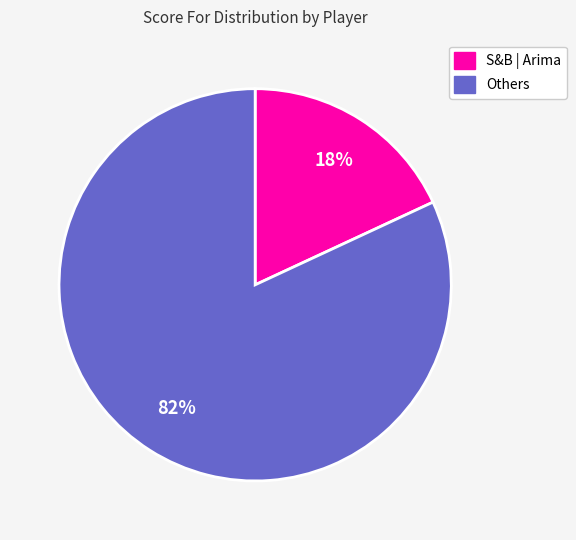

To the nearest percent, what is the difference between the largest and smallest slice percentages?

64%